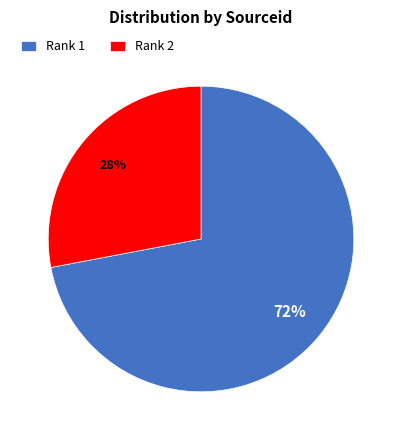

To the nearest percent, what is the difference between the Rank 2 and Rank 1 slice percentages?

44%